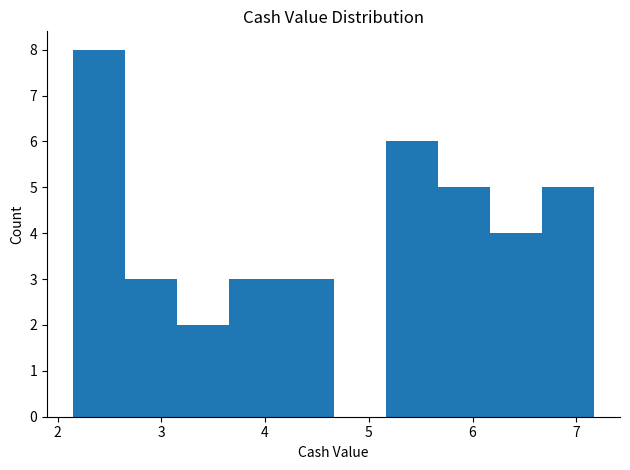

Over which range of the x-axis is the bar tallest?

2.2 to 2.7